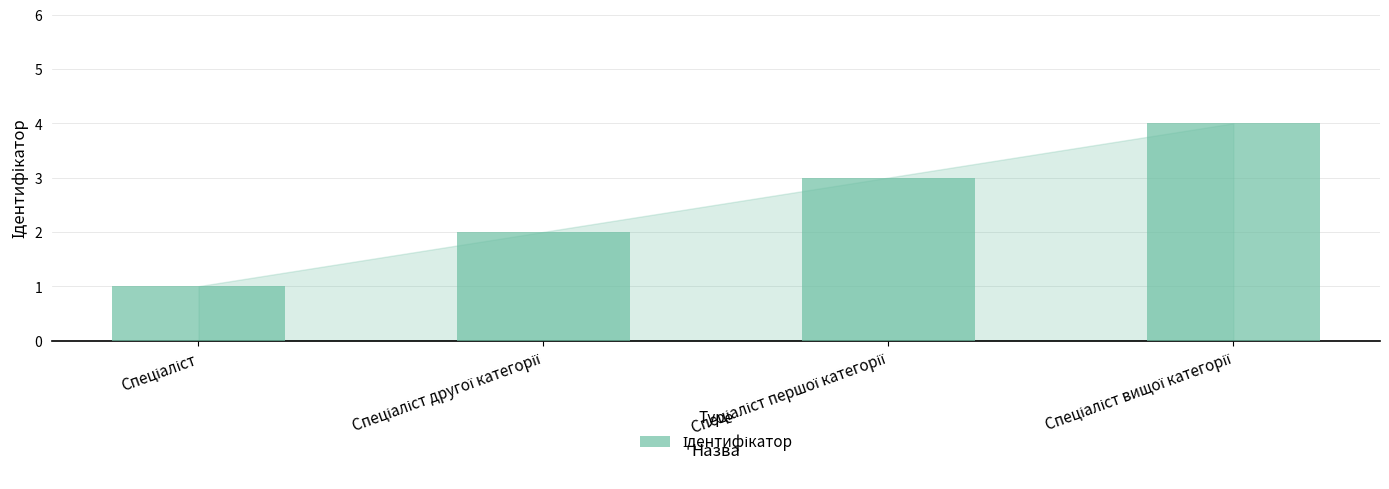

What is the difference between the maximum and minimum values?

3